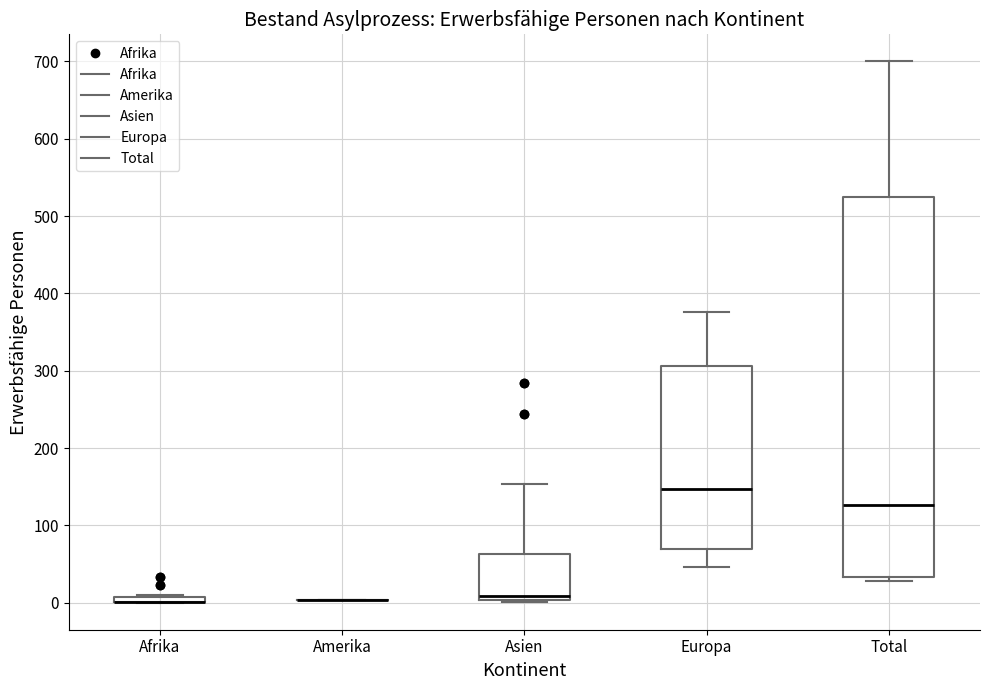

Which box is the tallest, from its lower edge to its upper edge?

Total